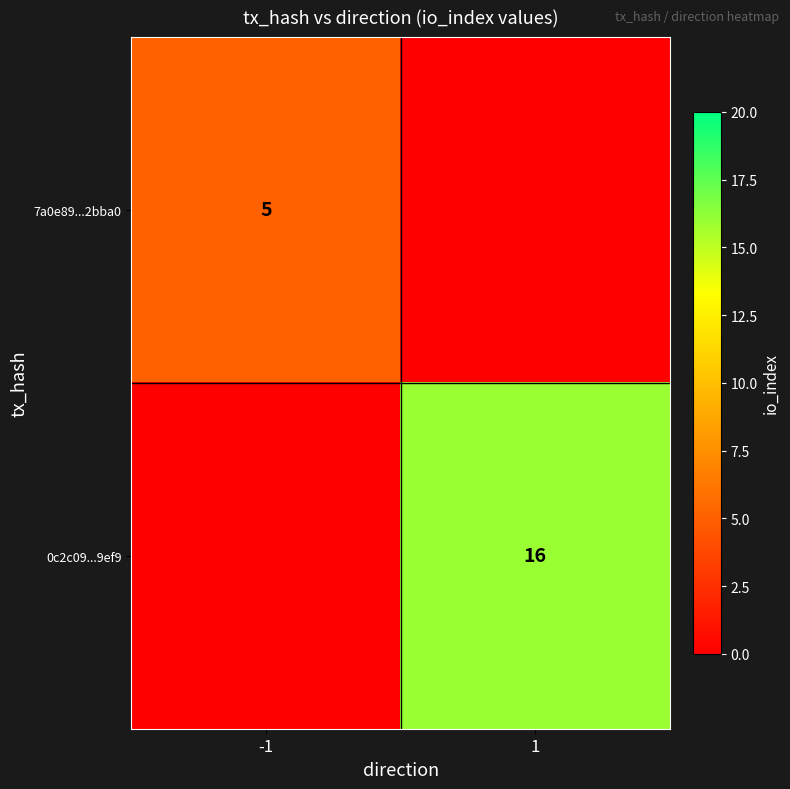

The value of 7a0e89...2bba0 at -1 is 7. True or false?

False